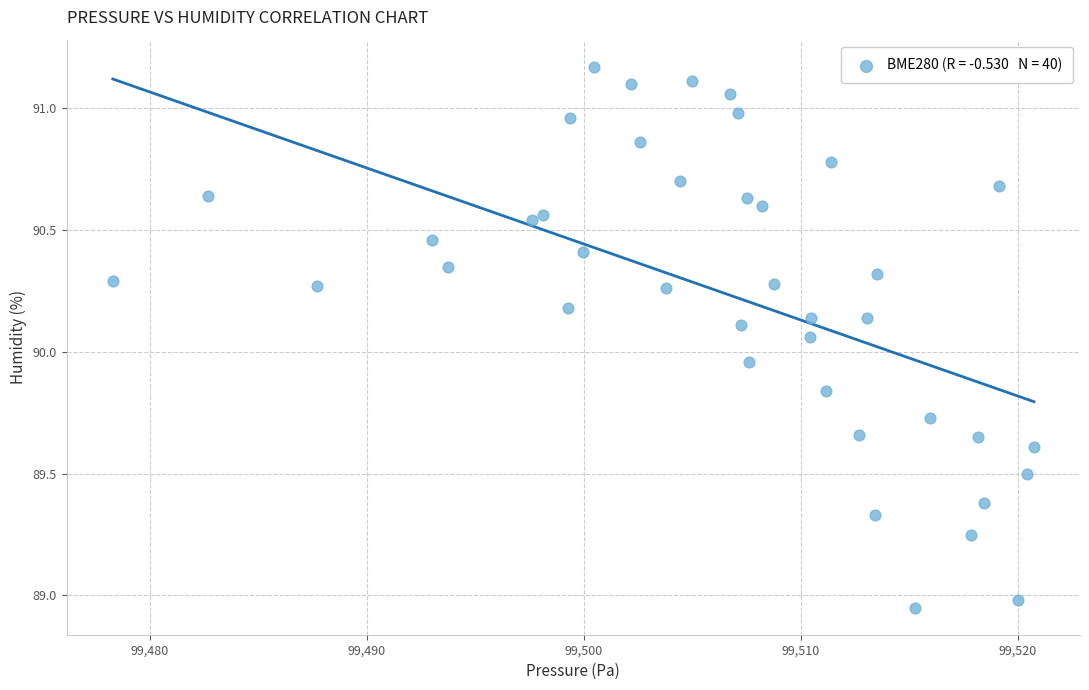

What is the range of X values (max minus min)?

42.5